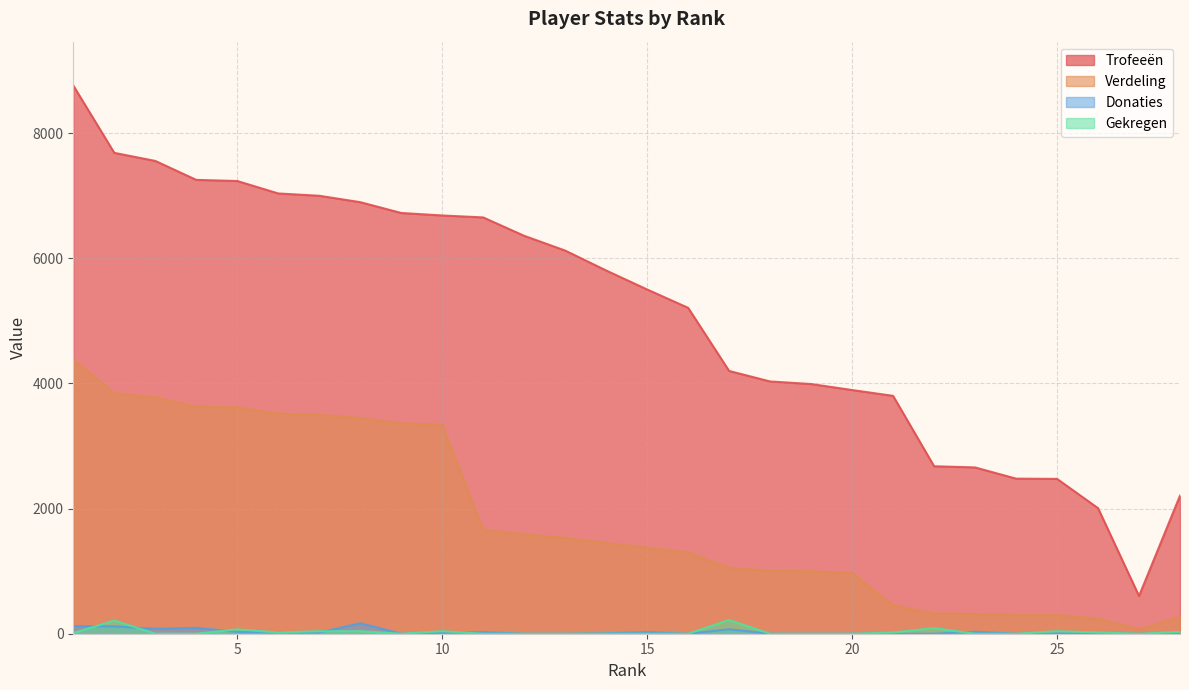

At which category does the chart reach its peak across all series?

1